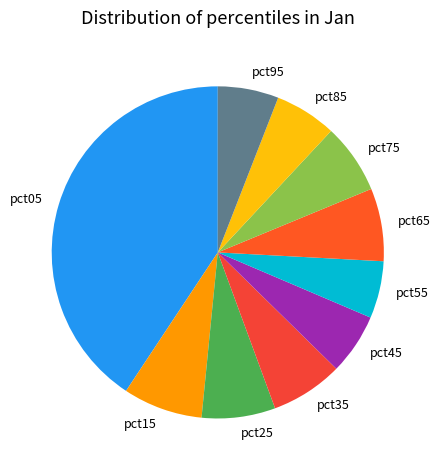

Which slice is the largest?

pct05